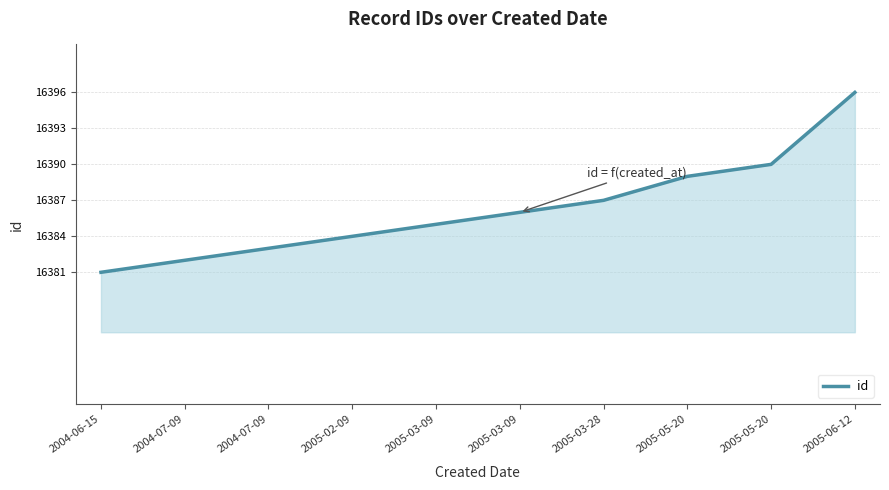

How many lines are shown in the chart?

1